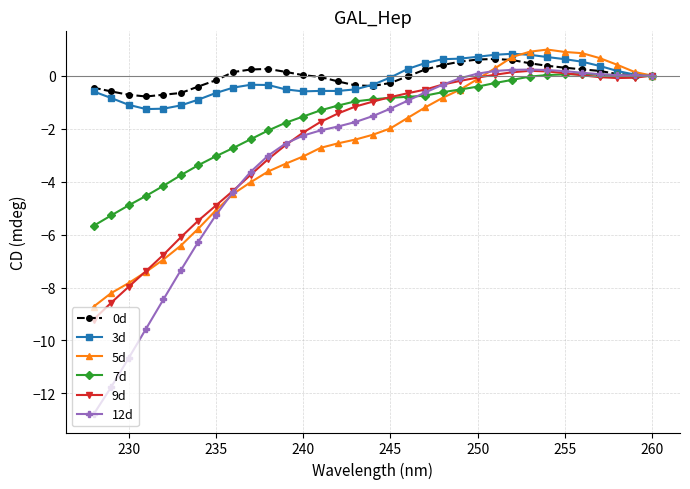

True or false: 3d has a value of -0.5 at 230.

False